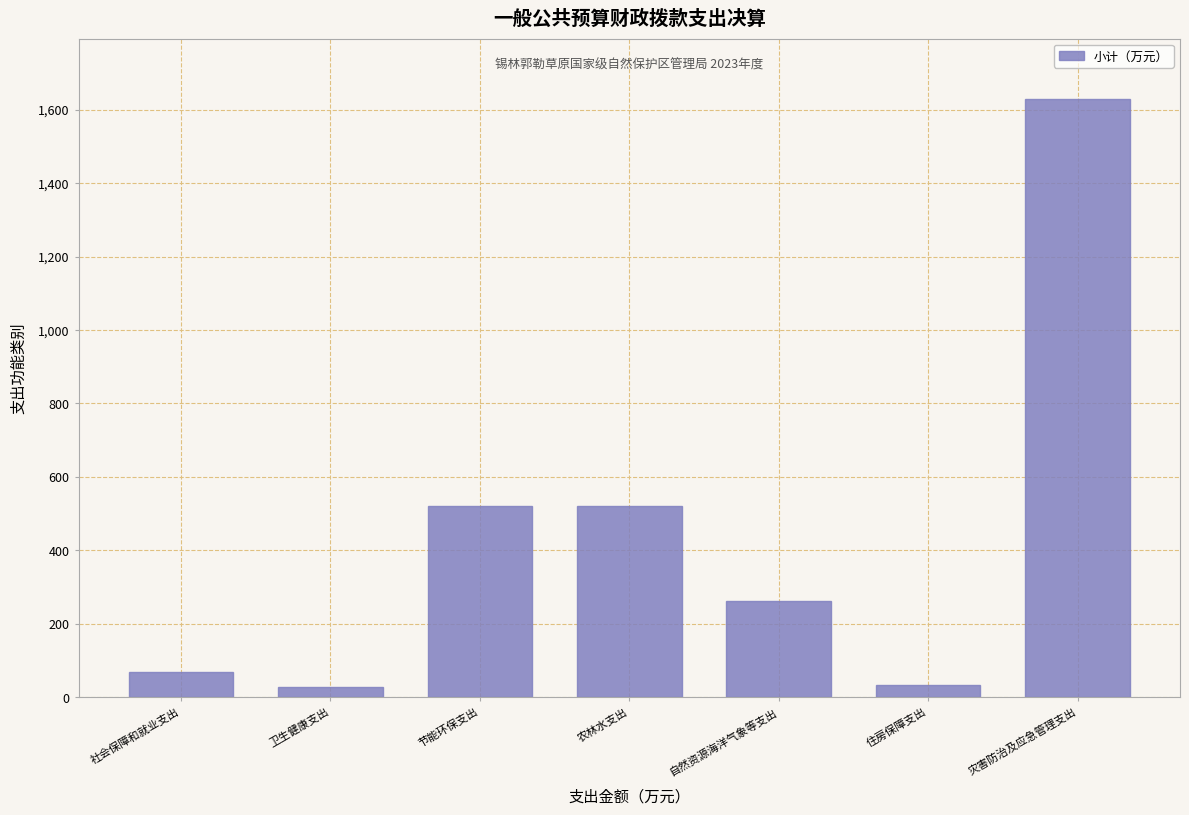

Which has a higher value, 卫生健康支出 or 灾害防治及应急管理支出?

灾害防治及应急管理支出